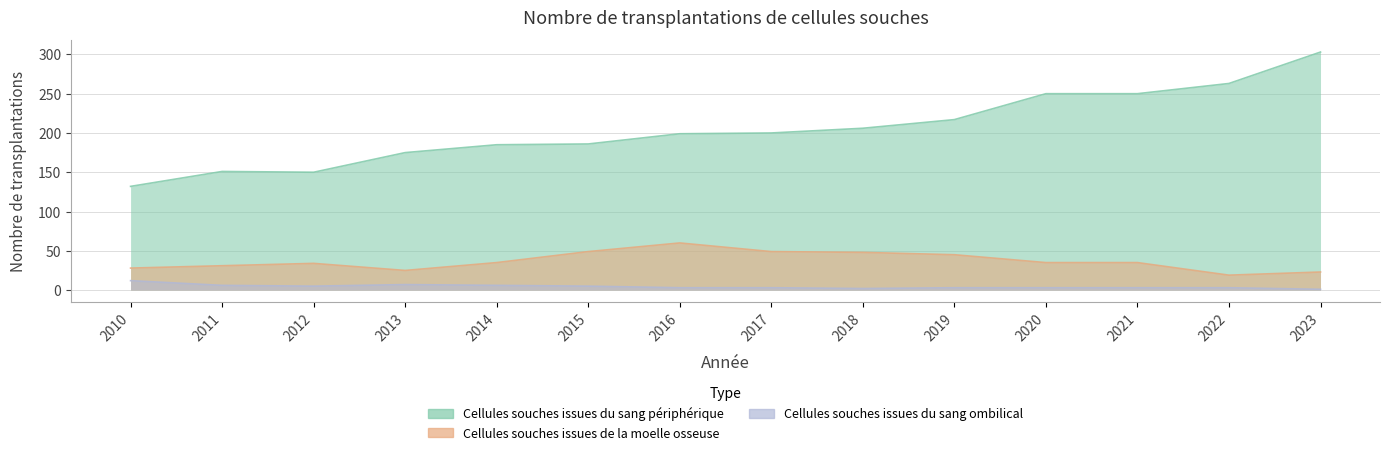

What is the difference between the maximum and second lowest values in the Cellules souches issues de la moelle osseuse series?

37